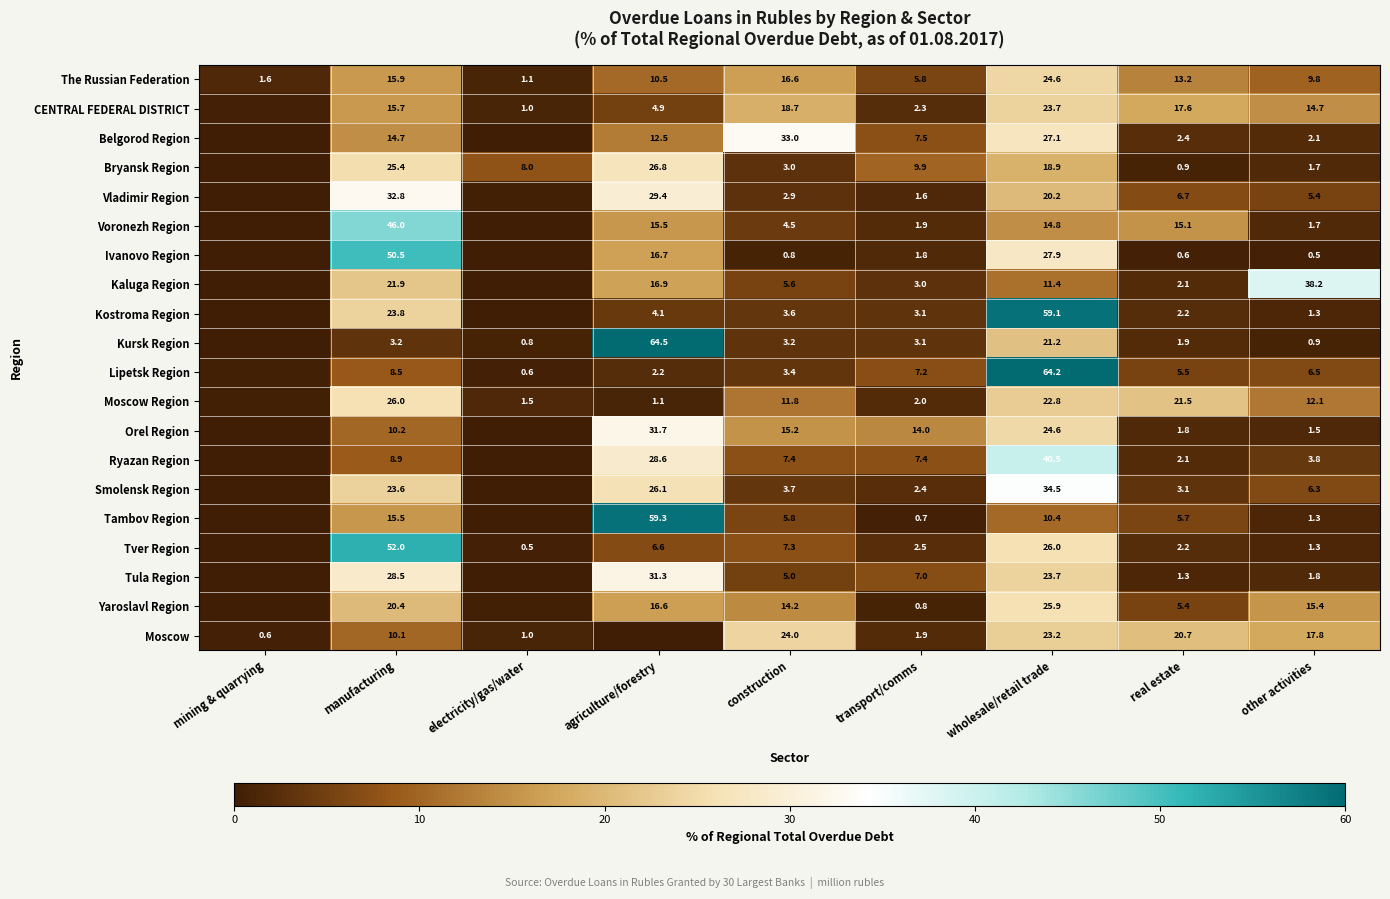

The Ivanovo Region series shows 0.0 at mining & quarrying. True or false?

True